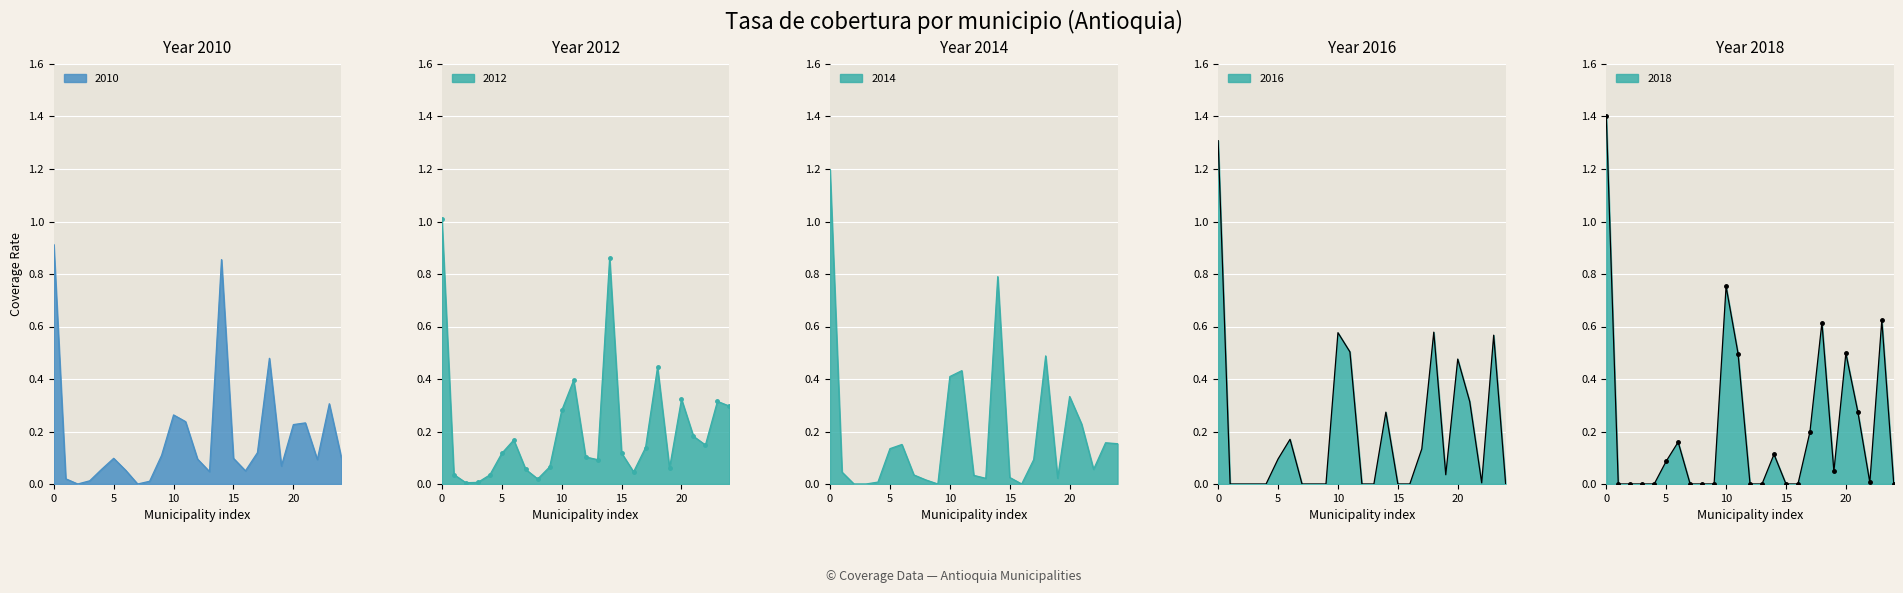

After their last crossing, which series has the higher values: 2014 or 2018?

2014